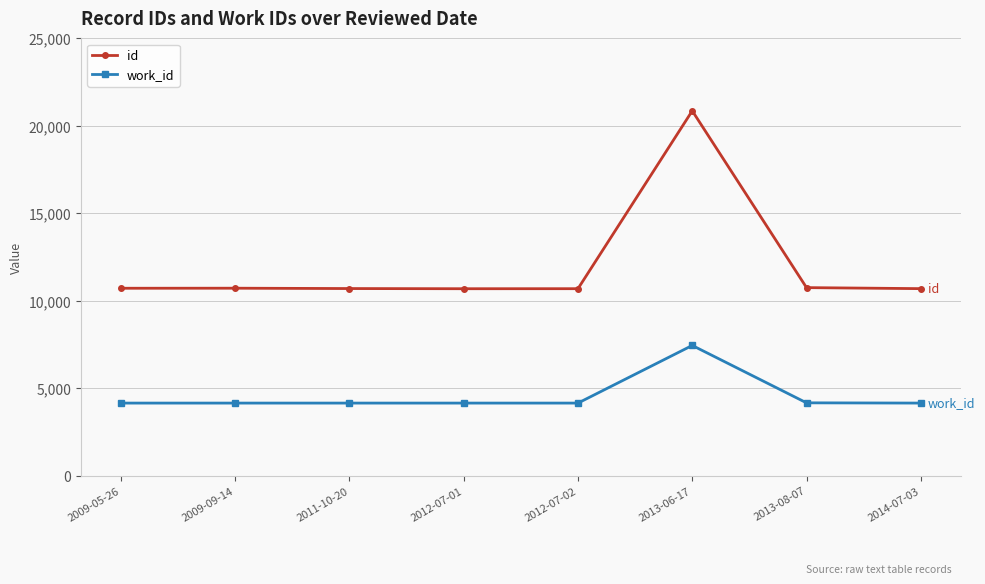

How many series are shown in this chart?

2